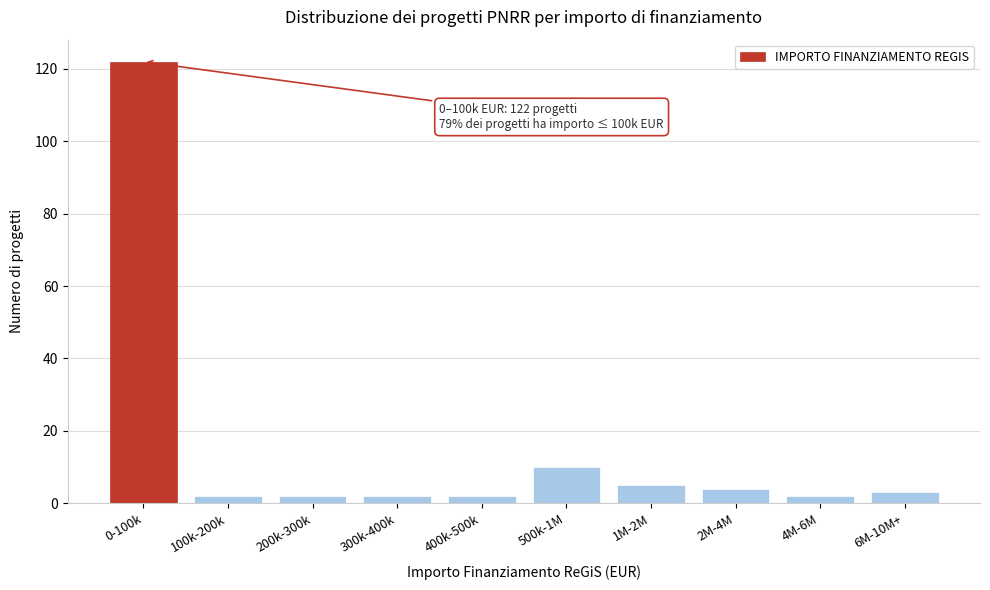

Reading right to left, what are all the values shown in this chart?

6M-10M+=3	4M-6M=2	2M-4M=4	1M-2M=5	500k-1M=10	400k-500k=2	300k-400k=2	200k-300k=2	100k-200k=2	0-100k=122